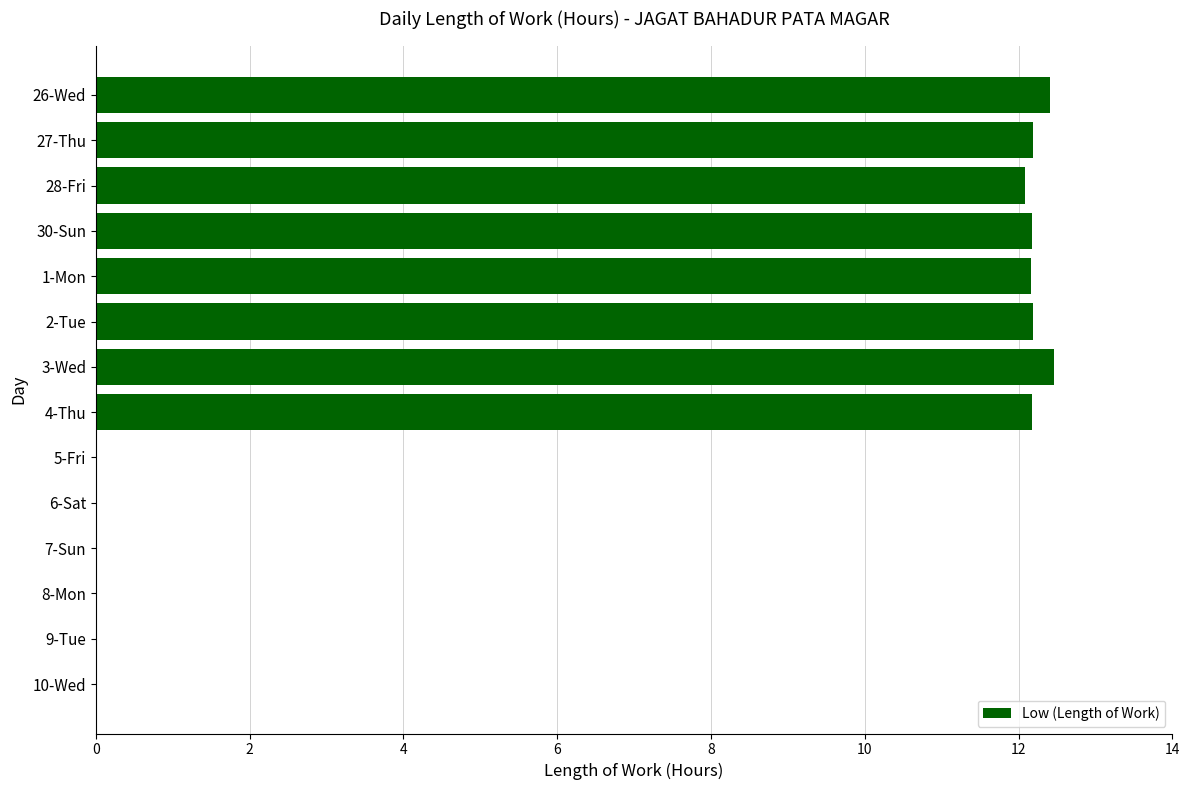

What is the change in value from 28-Fri to 8-Mon?

-12.1